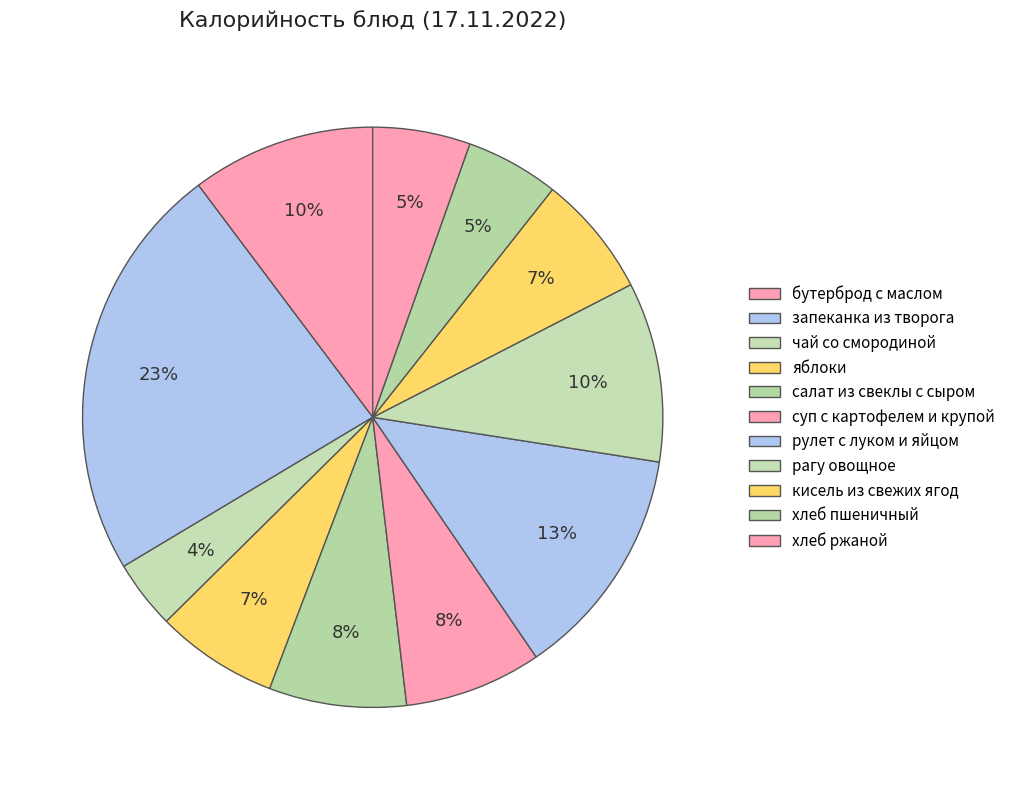

Is хлеб пшеничный the majority of the pie?

No